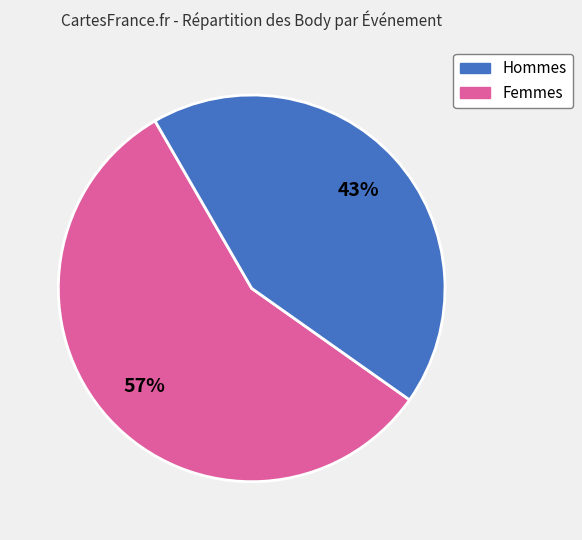

To the nearest percent, what percentage of the pie is Hommes?

57%